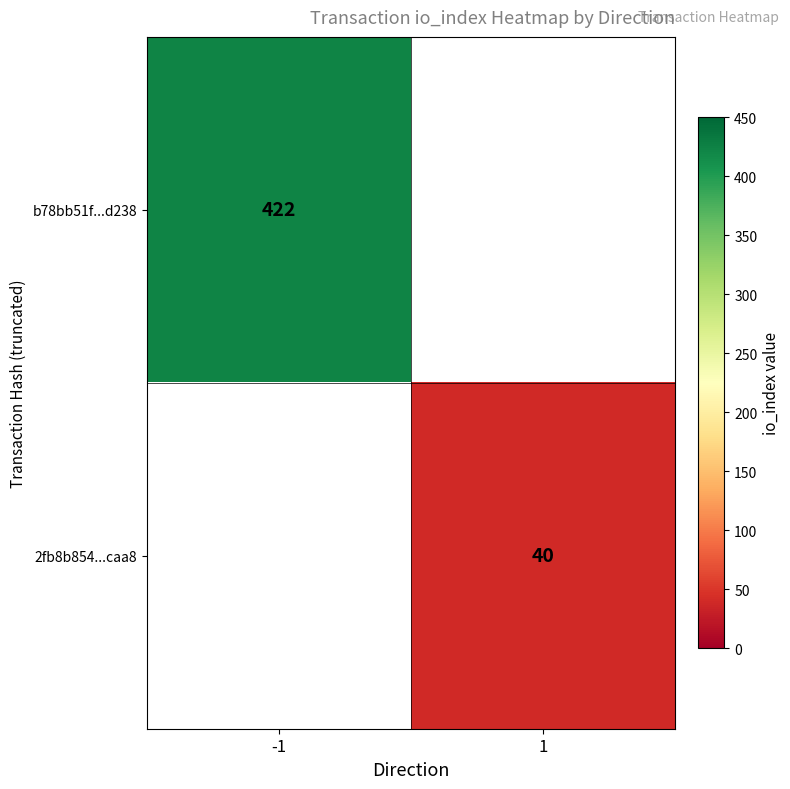

Is the value of 2fb8b854...caa8 at 1 greater than the value of b78bb51f...d238 at -1?

No